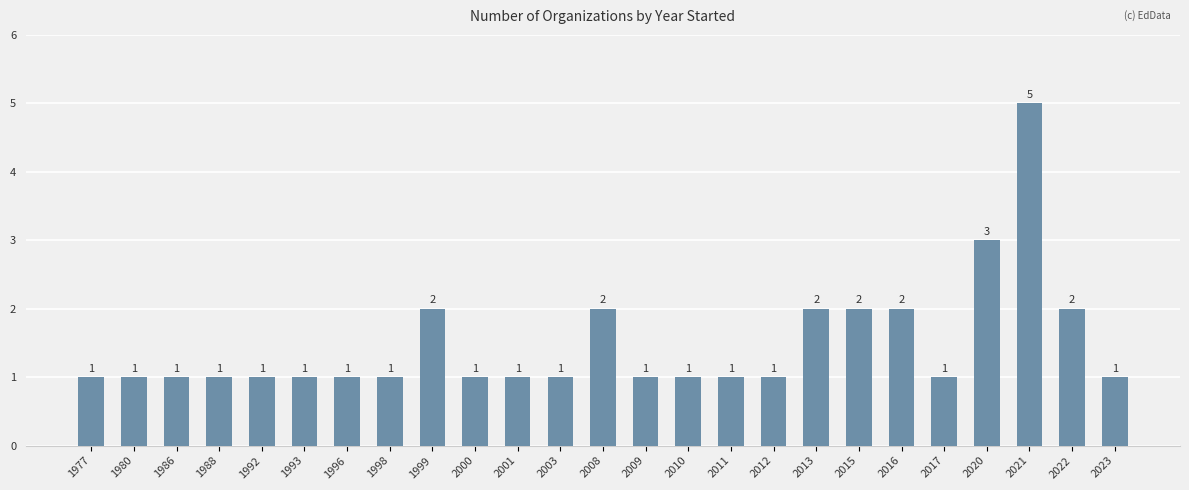

Reading left to right, transcribe all the data shown in this chart.

1	1	1	1	1	1	1	1	2	1	1	1	2	1	1	1	1	2	2	2	1	3	5	2	1